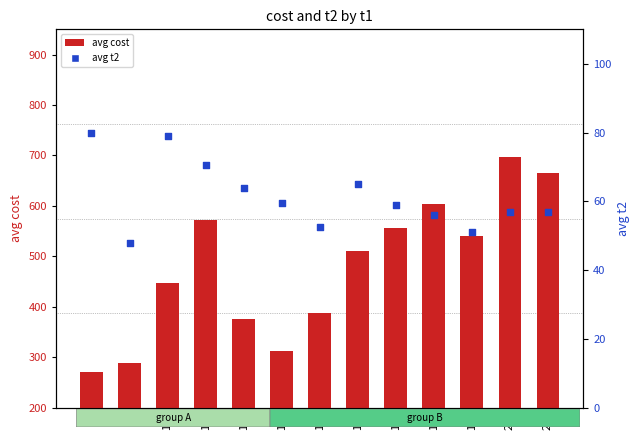

What is the total value across all series at 17?

659.9